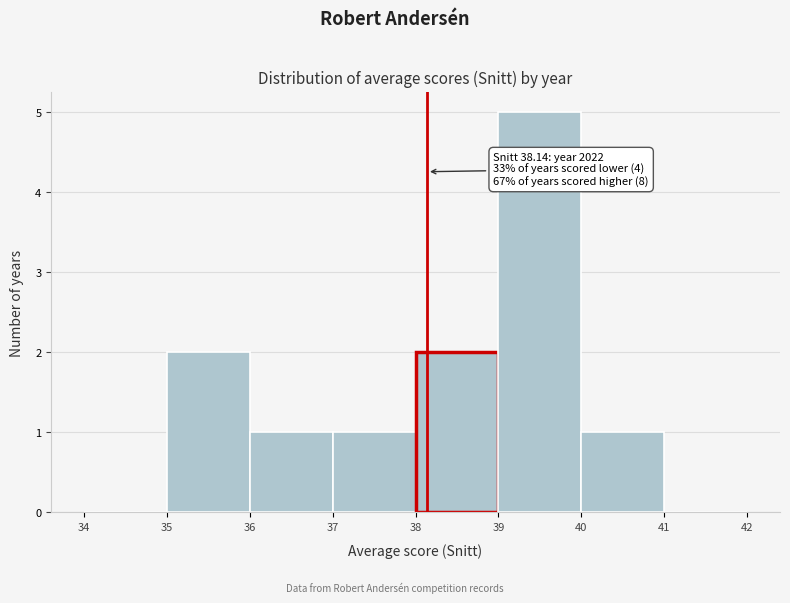

Over which range of the x-axis is the bar tallest?

39 to 40